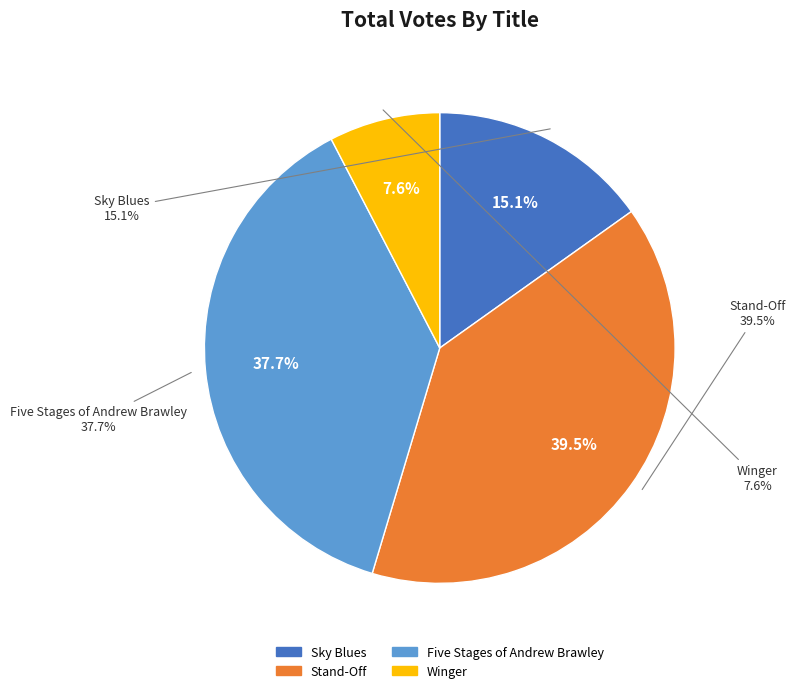

To the nearest percent, what portion does Stand-Off represent?

39%